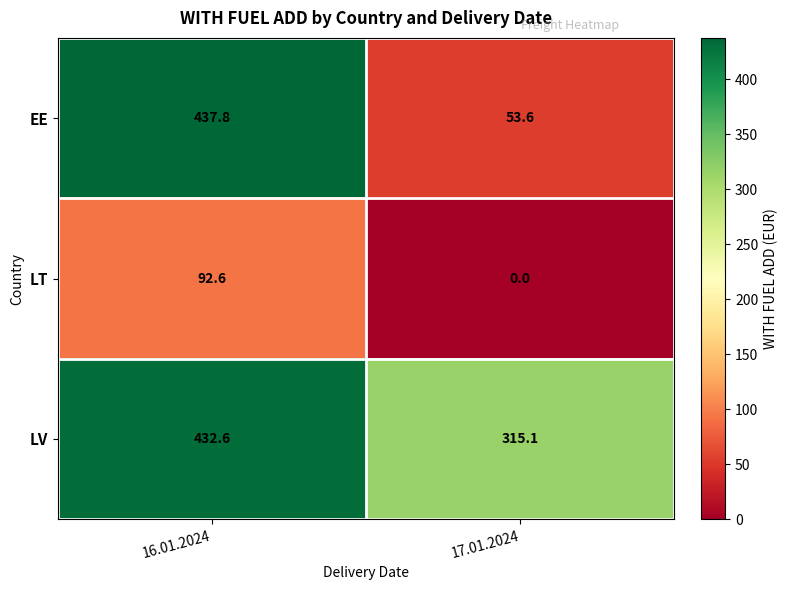

How many data points in EE are above 437?

1